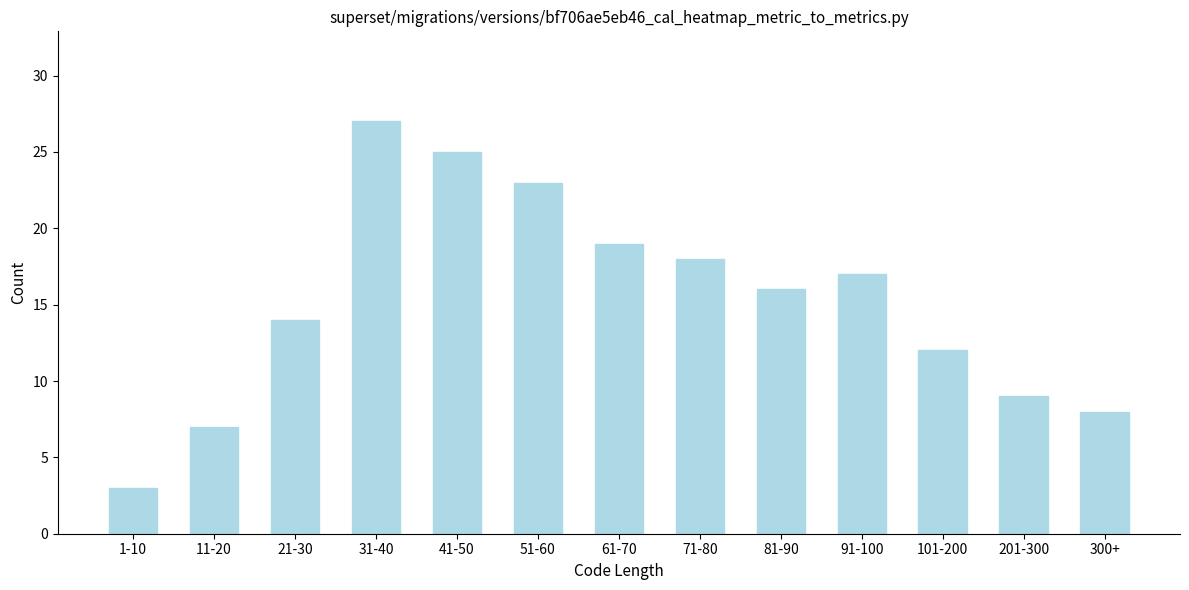

Reading left to right, list all the values displayed in this chart.

1-10=3	11-20=7	21-30=14	31-40=27	41-50=25	51-60=23	61-70=19	71-80=18	81-90=16	91-100=17	101-200=12	201-300=9	300+=8